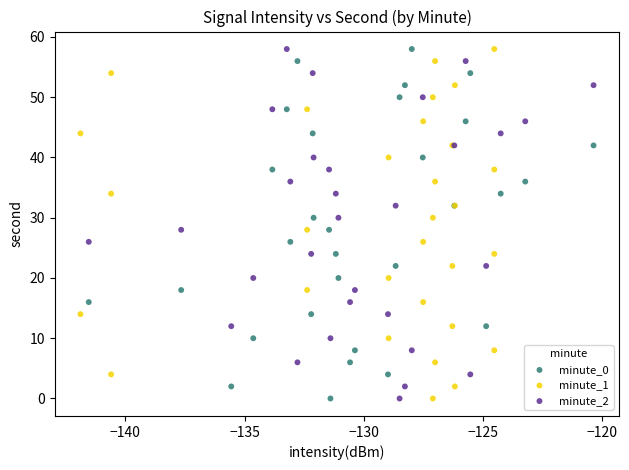

What are all the series names shown in the legend?

minute_0, minute_1, minute_2